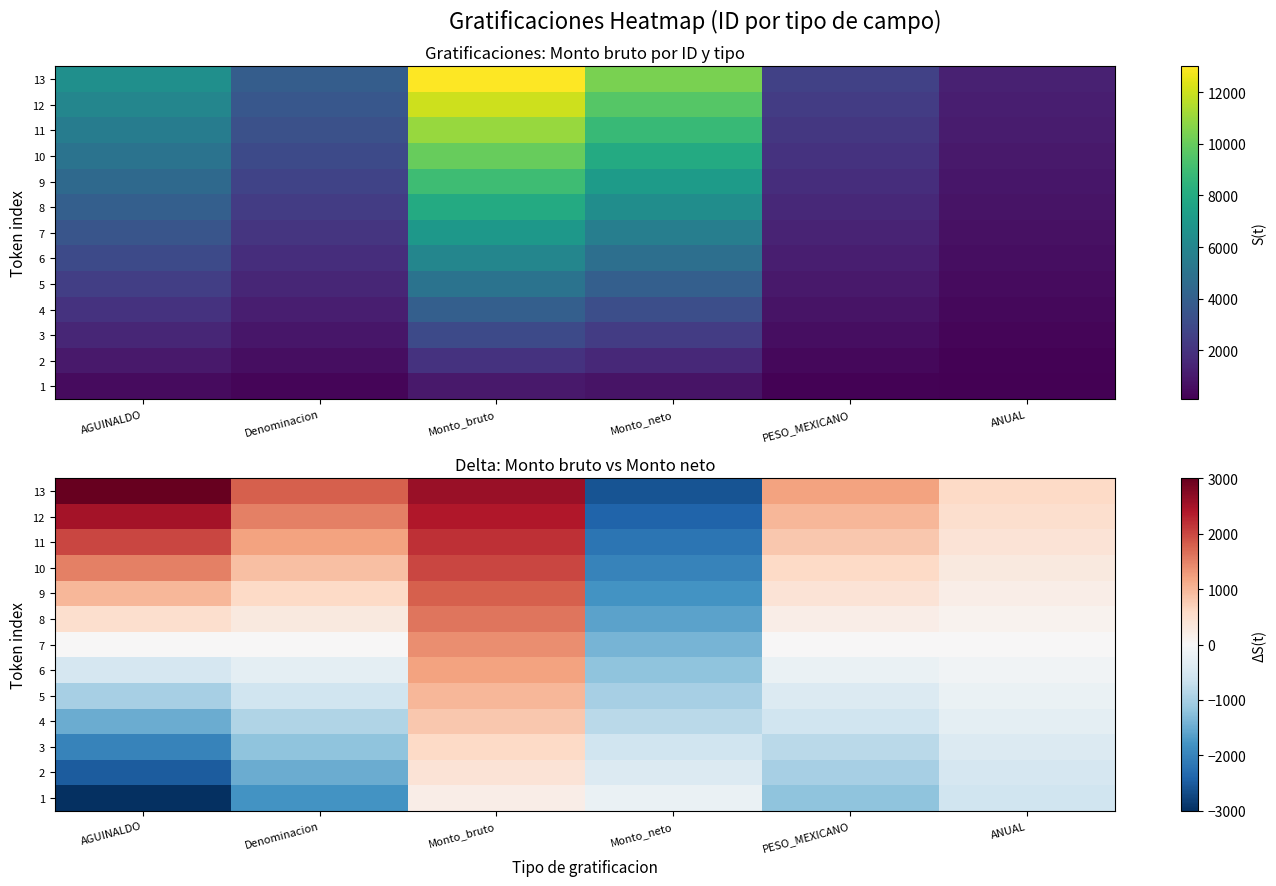

Where is 6 nearest to the value 0?

ANUAL